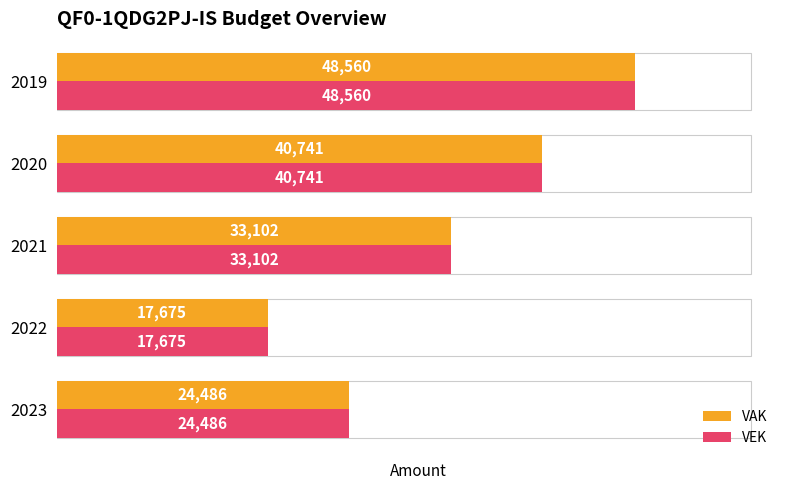

Count the VAK values in the range 24486 to 40741.

3